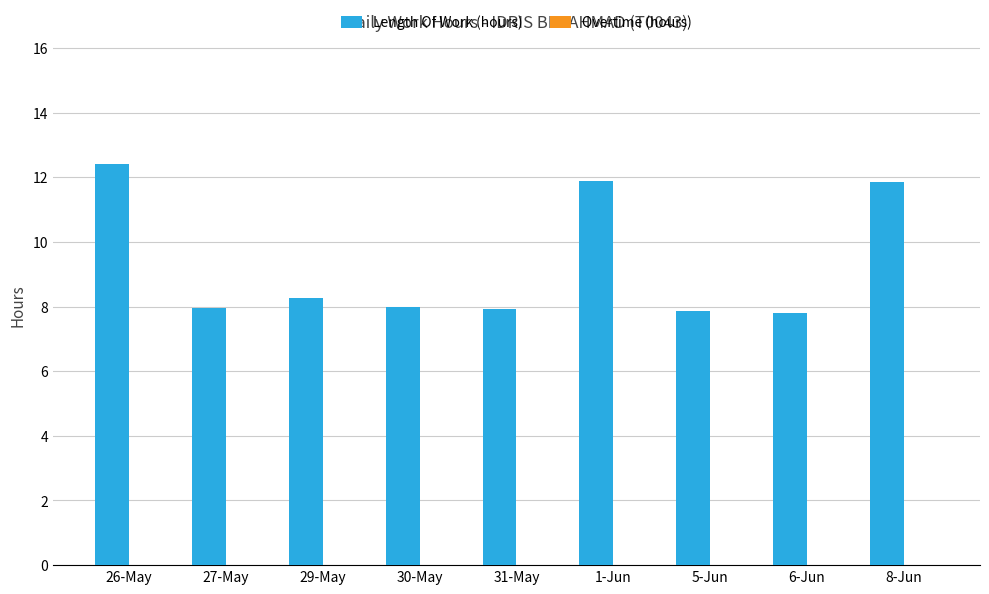

The chart shows a value of 11.8 at 8-Jun. True or false?

True